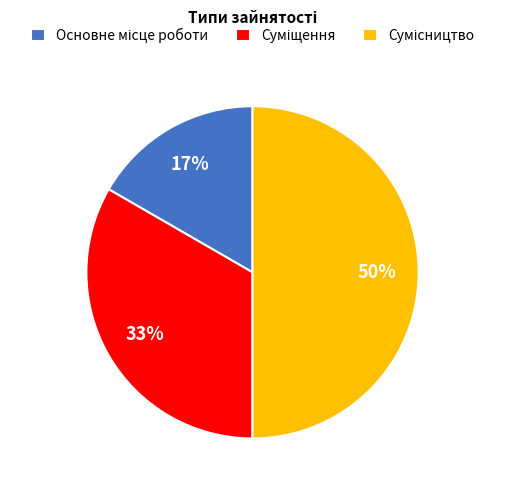

To the nearest percent, what is the difference between the largest and smallest slice percentages?

33%